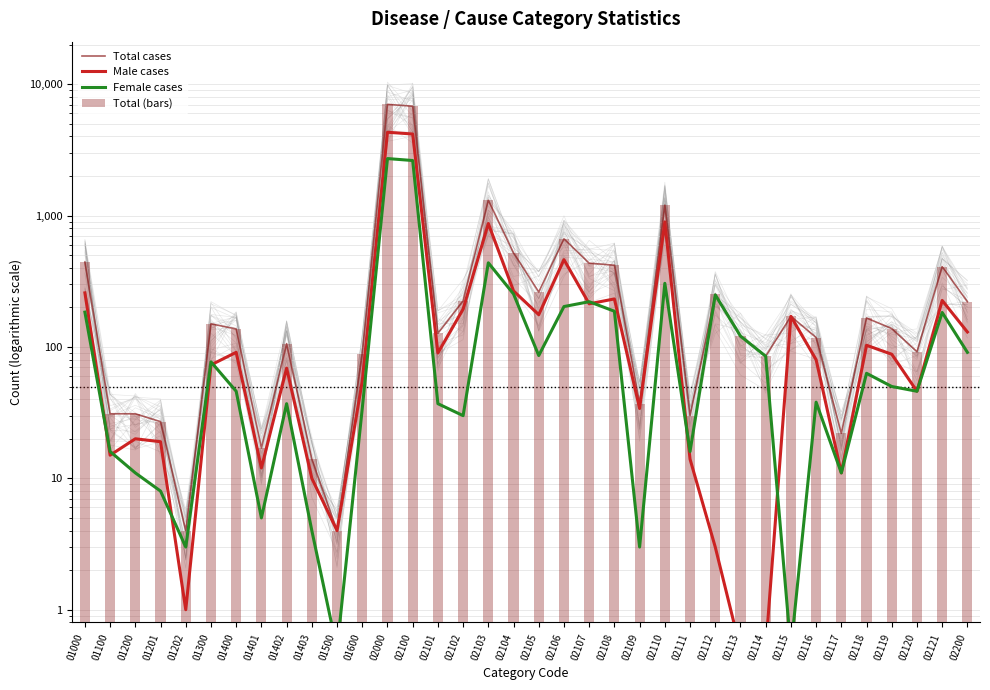

Is it true that Female cases equals 249.0 at 02112?

True